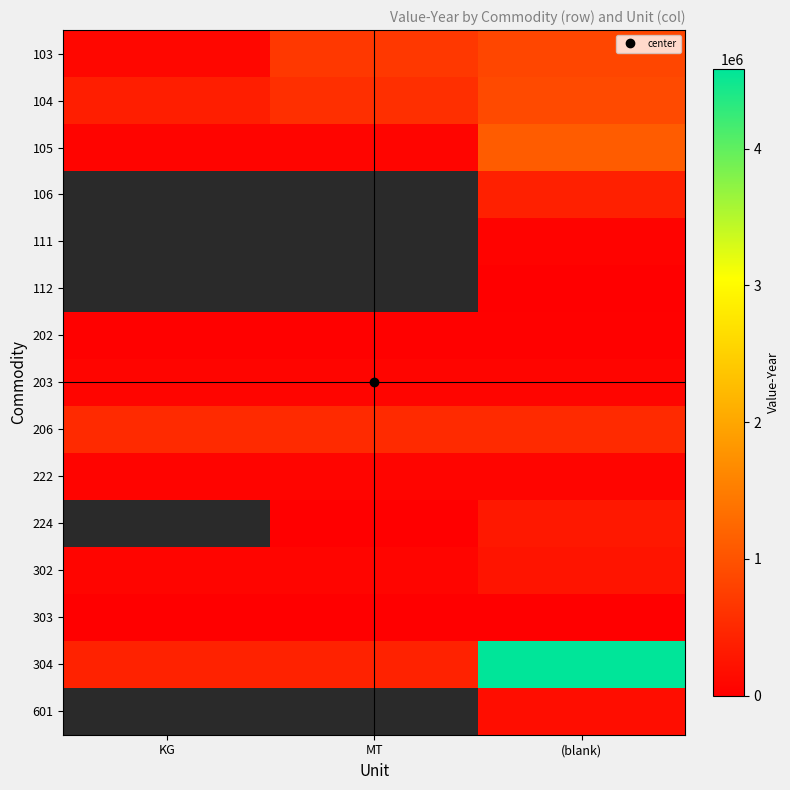

Is the value of 106 at KG greater than the value of 112 at (blank)?

No